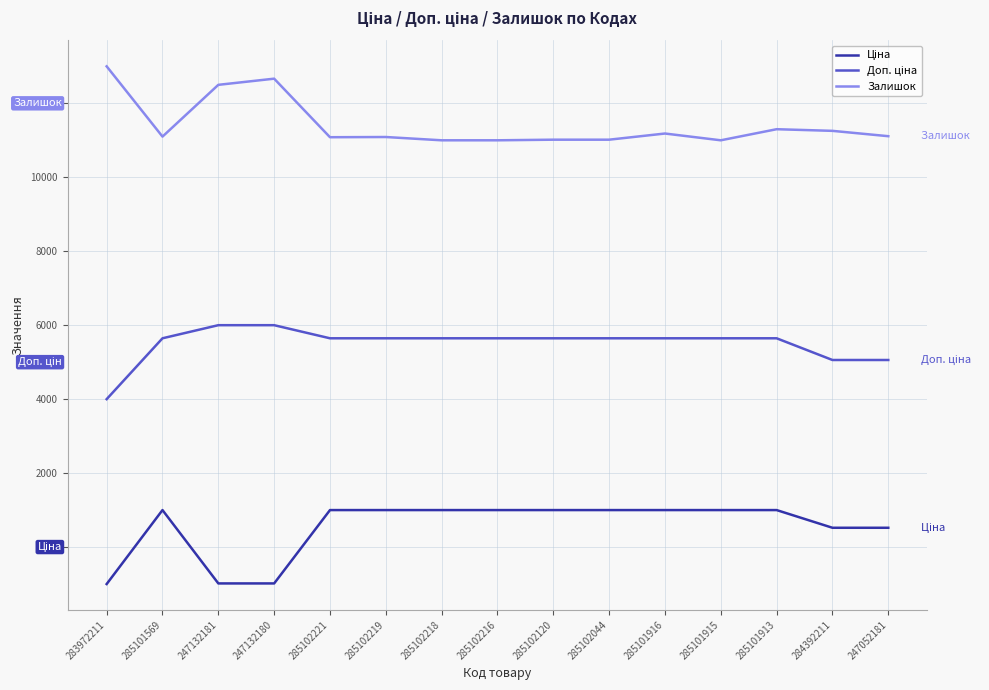

How many lines are shown in the chart?

3